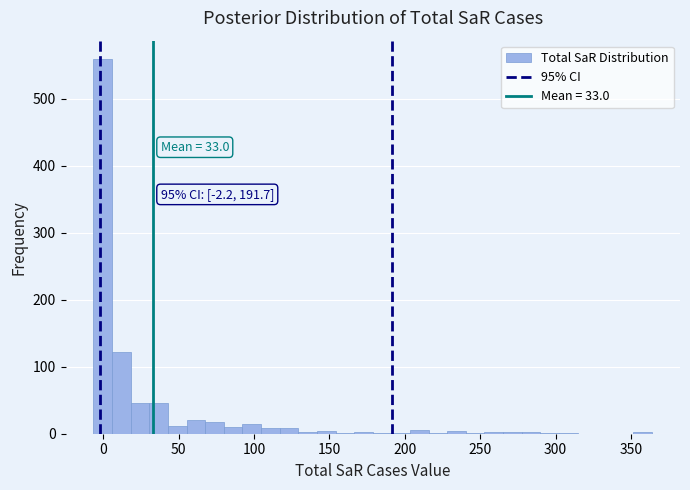

Read against the x-axis, roughly where is the centre of the tallest bar?

0